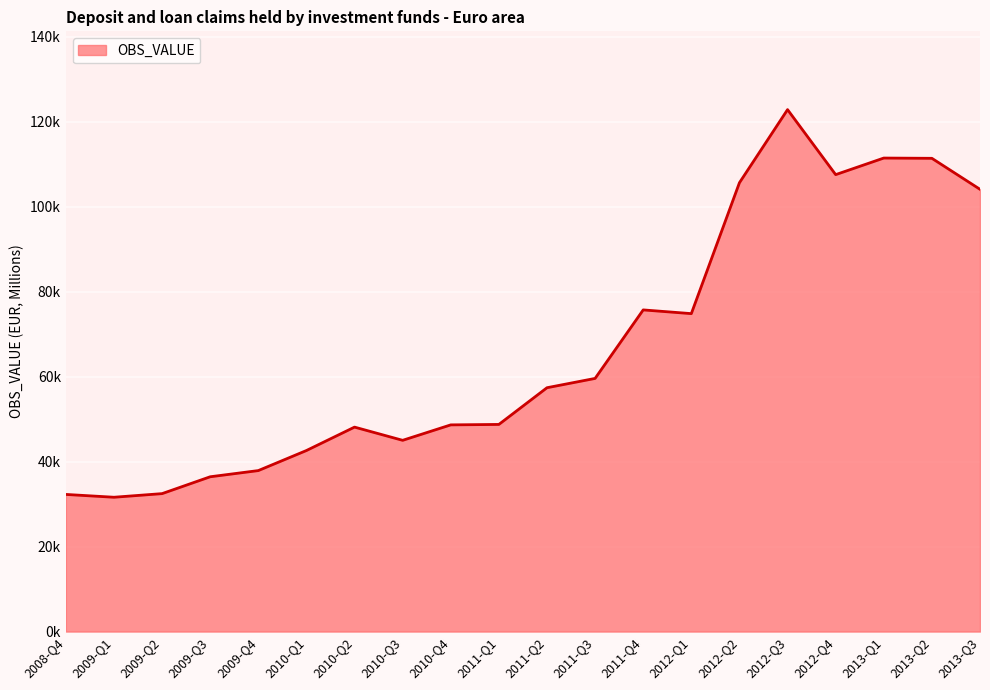

What is the difference between the values at 2012-Q4 and 2012-Q3?

15303.2